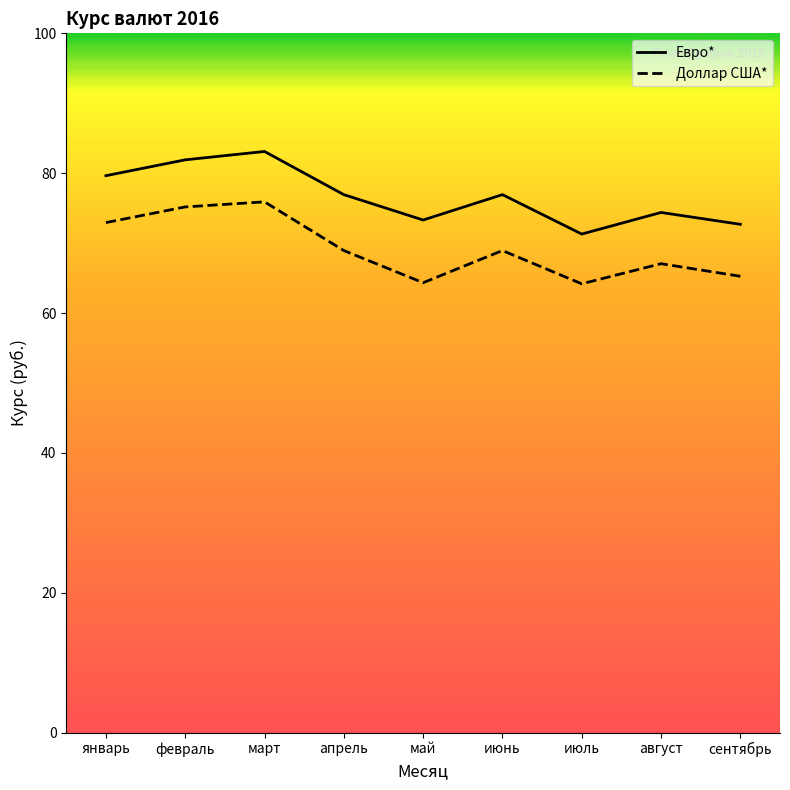

The value of Доллар США* at июль is 64.2. True or false?

True